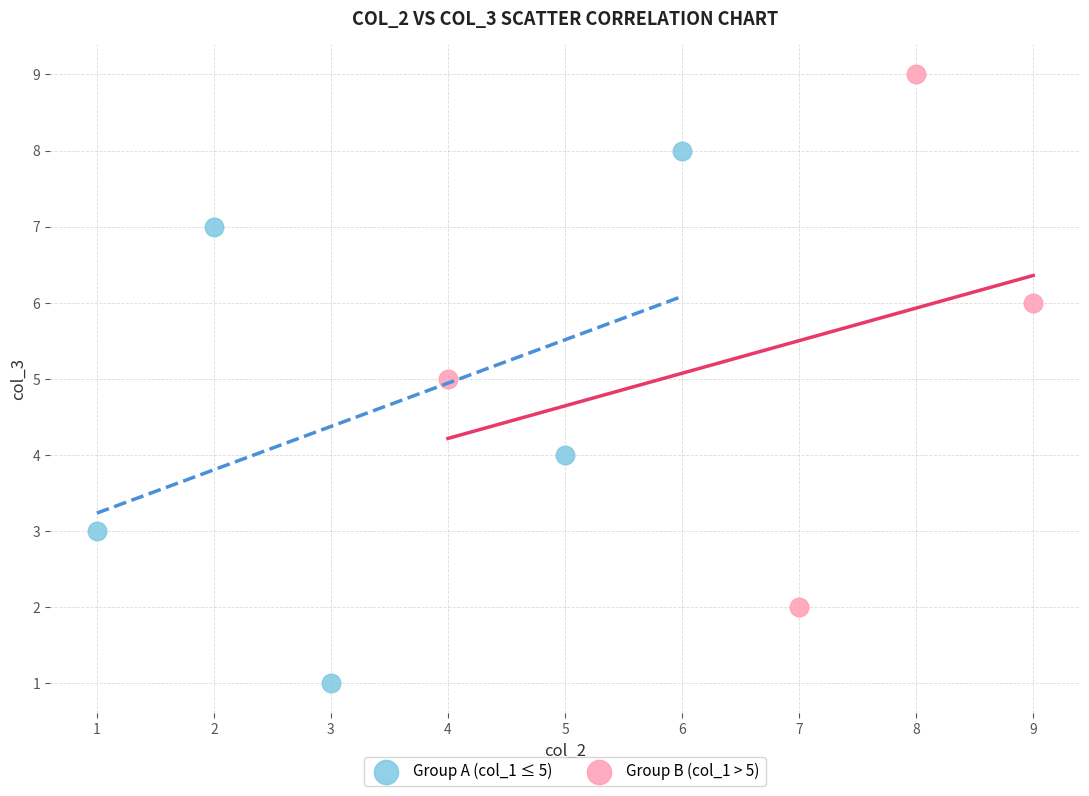

Which series contains the highest Y value?

Group B (col_1 > 5)